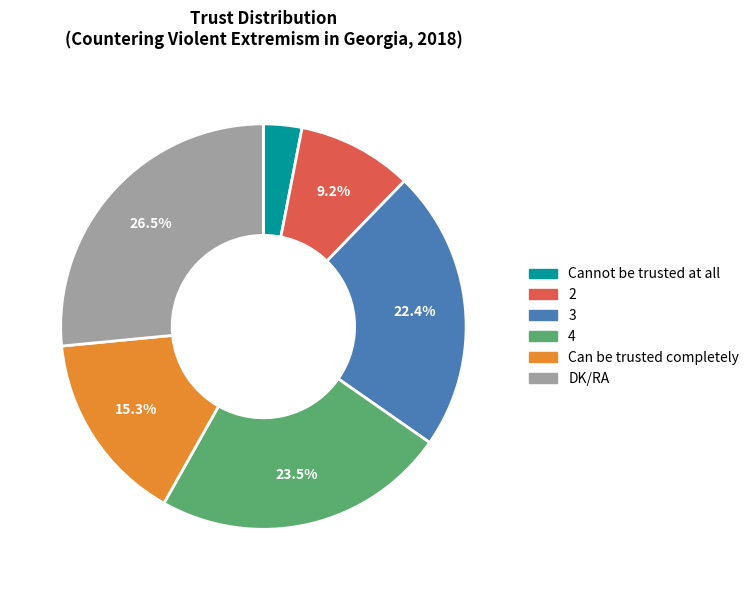

Is it true that Can be trusted completely is 27% of the pie?

False